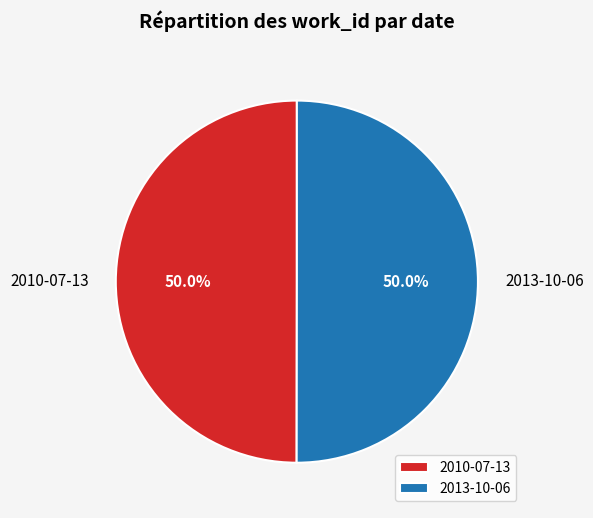

How much of the chart is everything except 2013-10-06?

50.0%